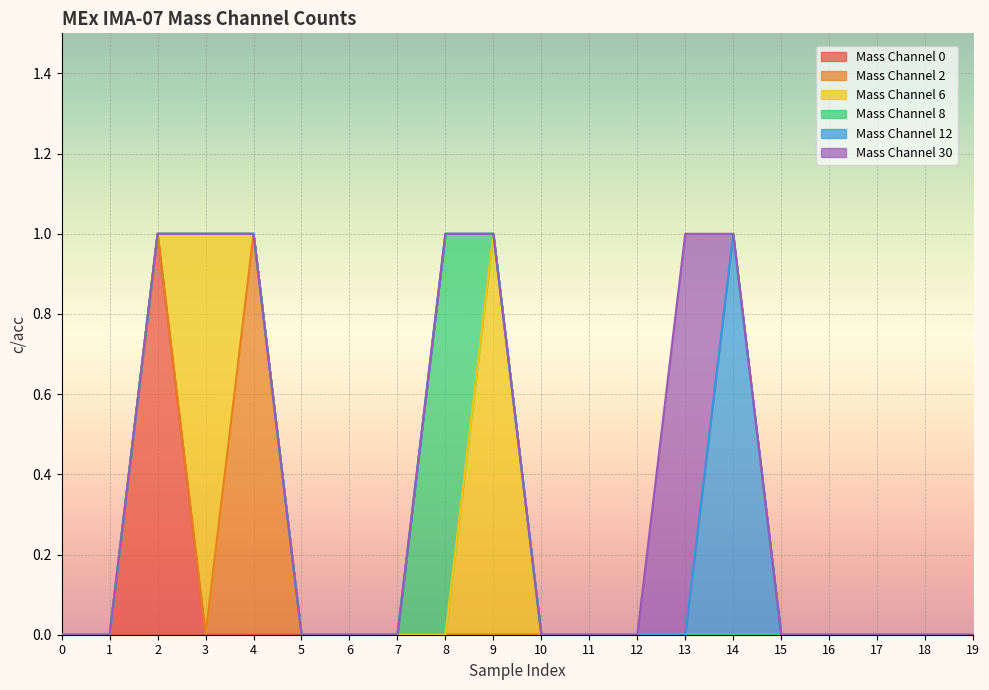

True or false: Mass Channel 12 has more than 0 points higher than both neighbors.

True